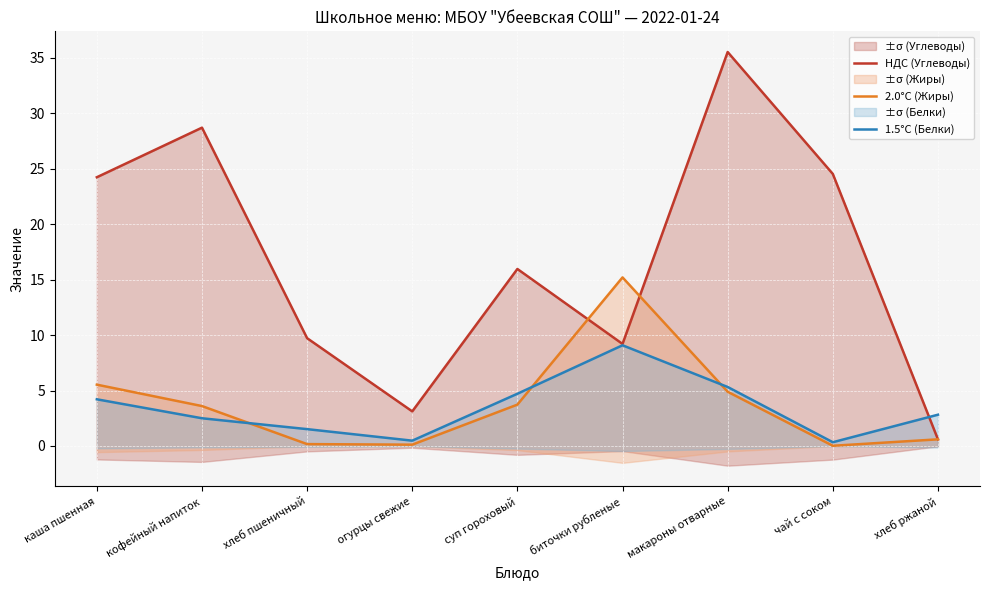

Between каша пшенная and кофейный напиток, which is larger?

кофейный напиток